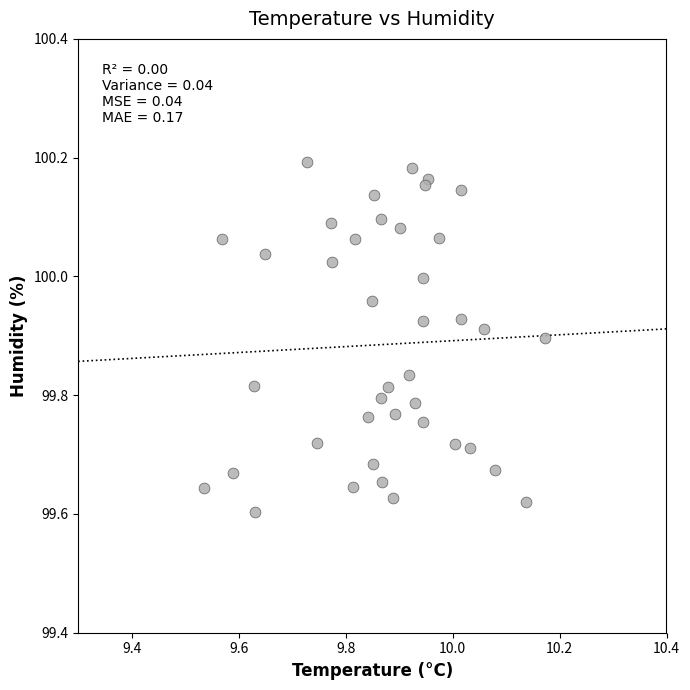

What is the range of X values (max minus min)?

0.6